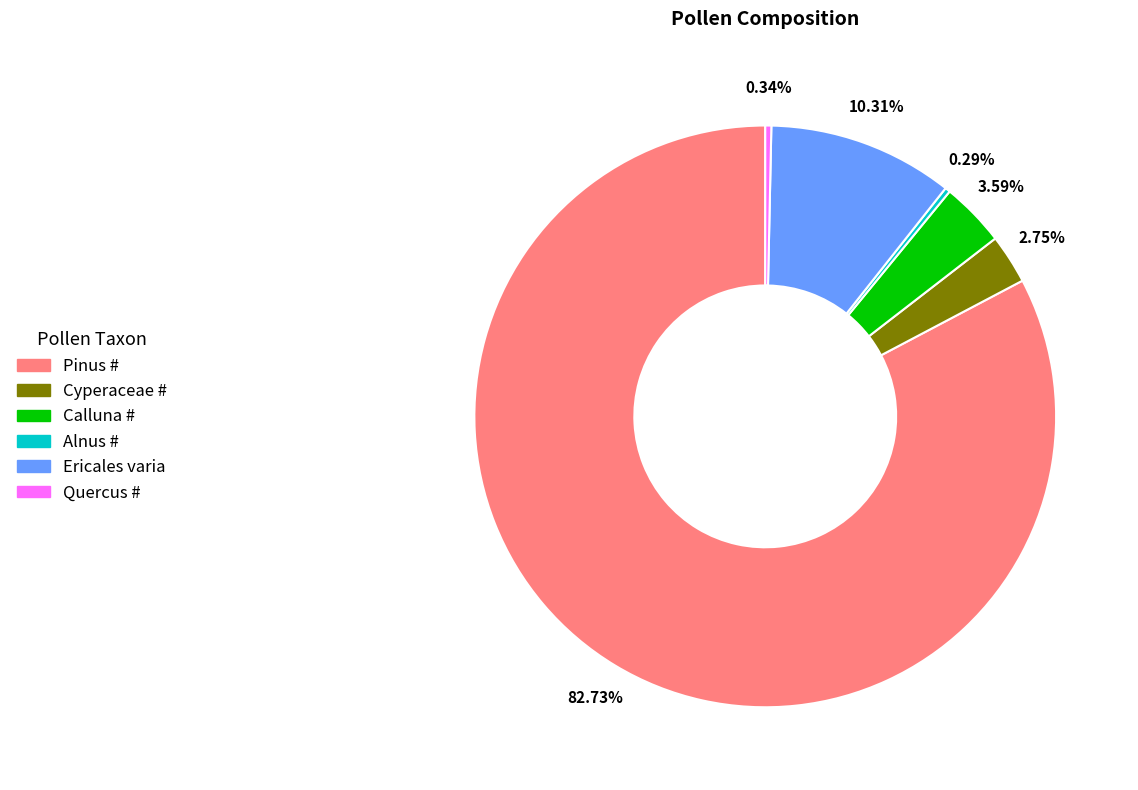

Between Calluna # and Cyperaceae #, which is larger?

Calluna #